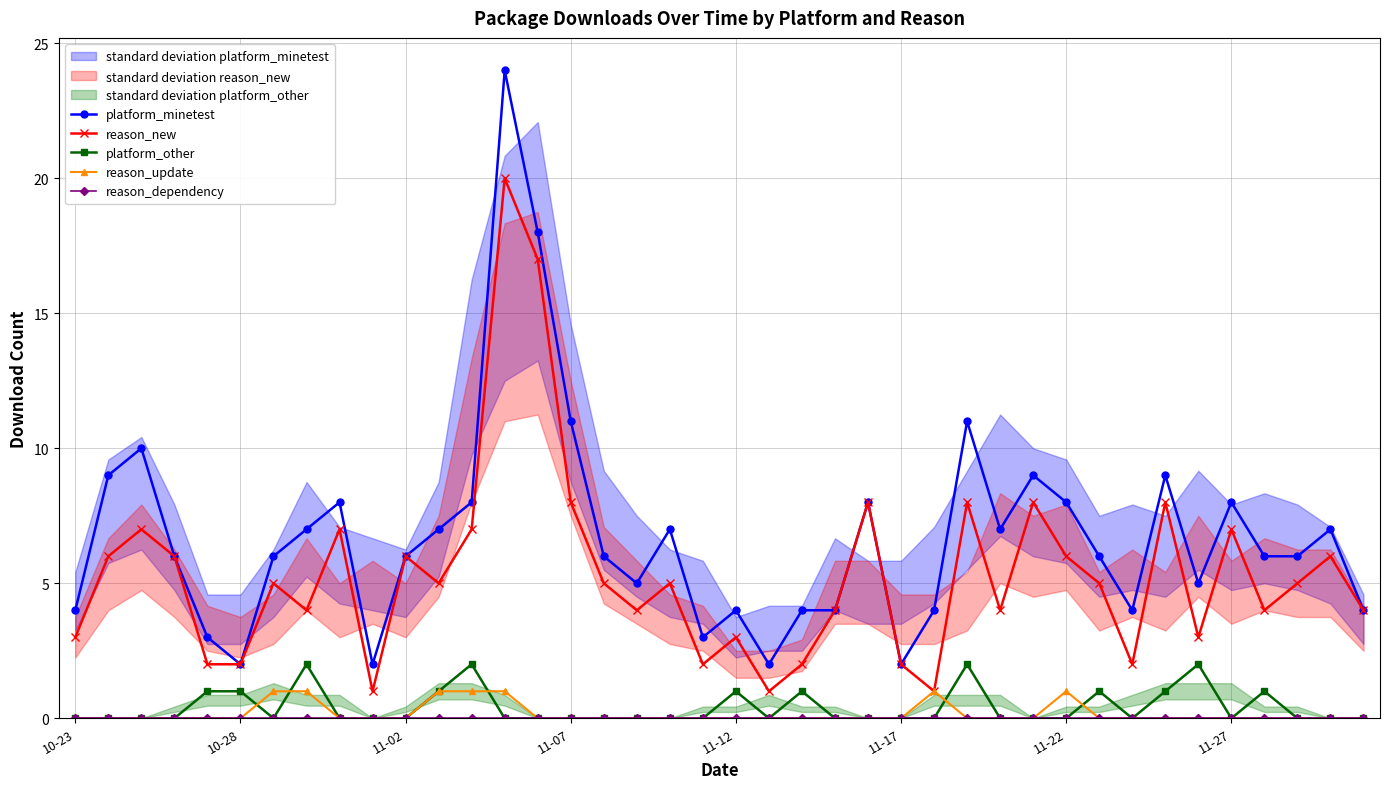

How many lines are shown in the chart?

5